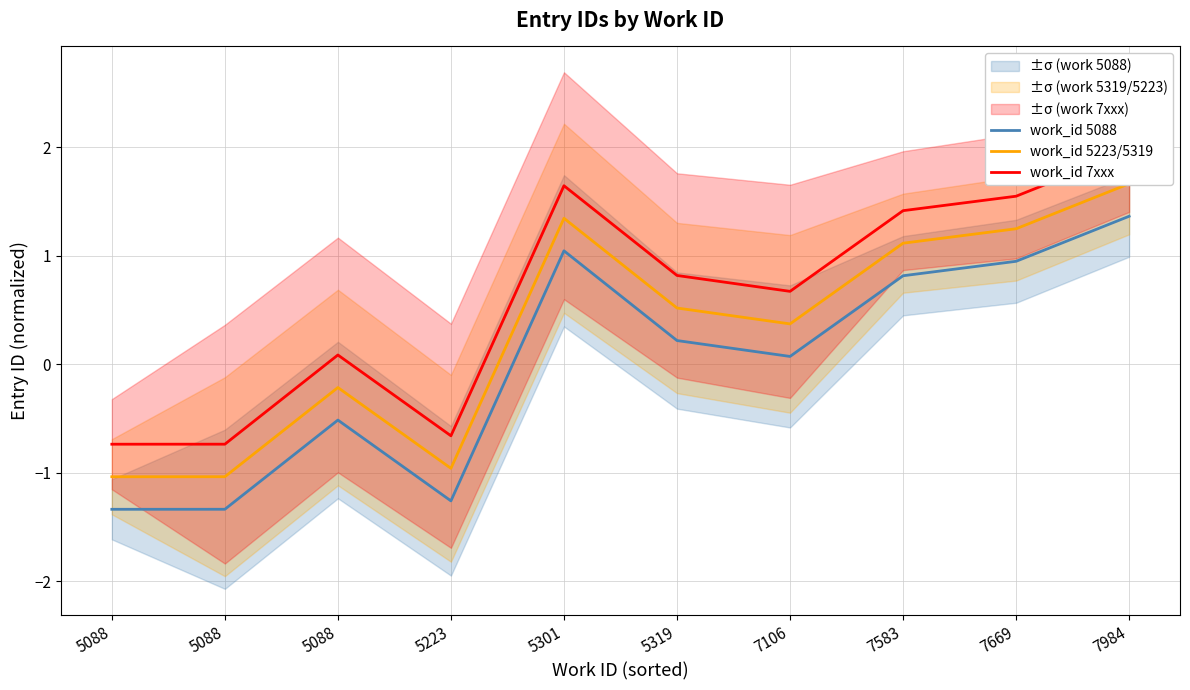

What is the difference between the maximum and minimum values in the work_id 5223/5319 series?

2.7